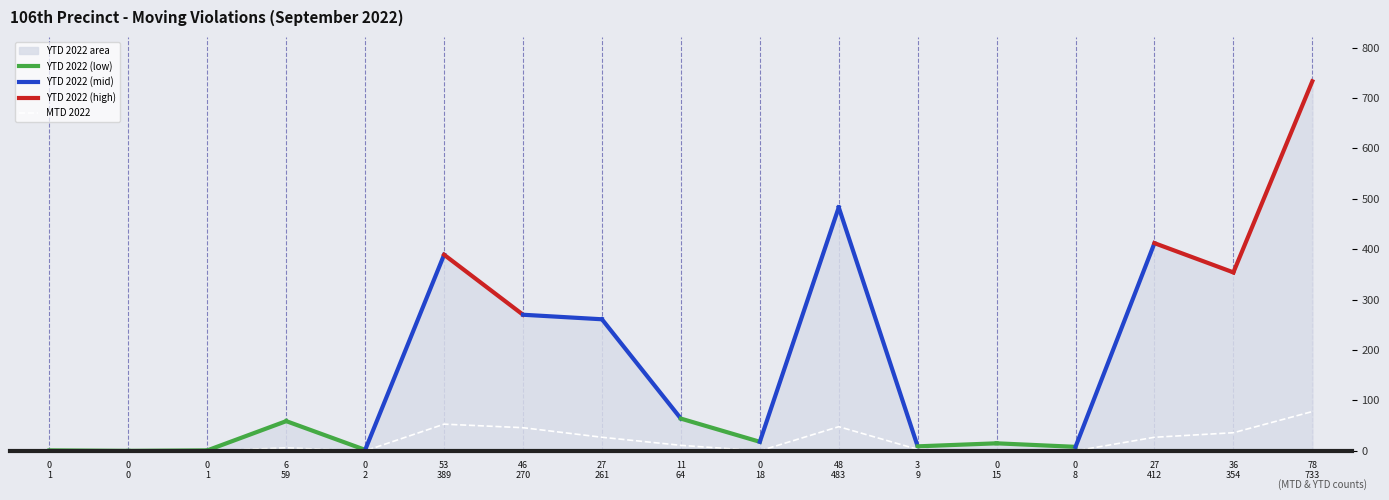

Reading left to right, transcribe all the data shown in this chart.

0	0	0	6	0	53	46	27	11	0	48	3	0	0	27	36	78